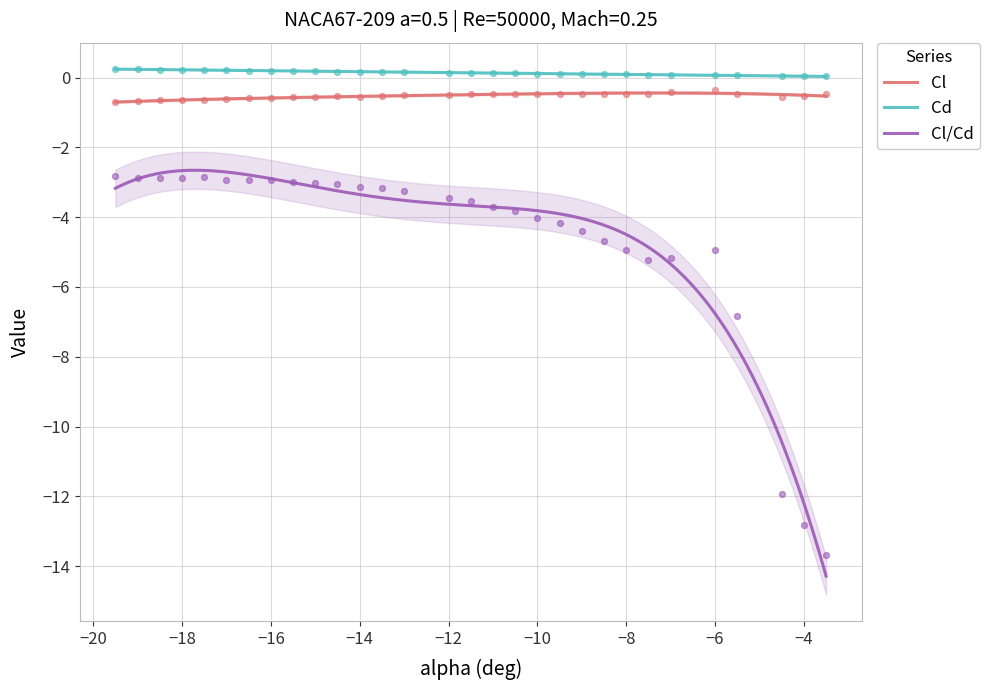

Which series has the largest Y range (max minus min)?

Cl/Cd